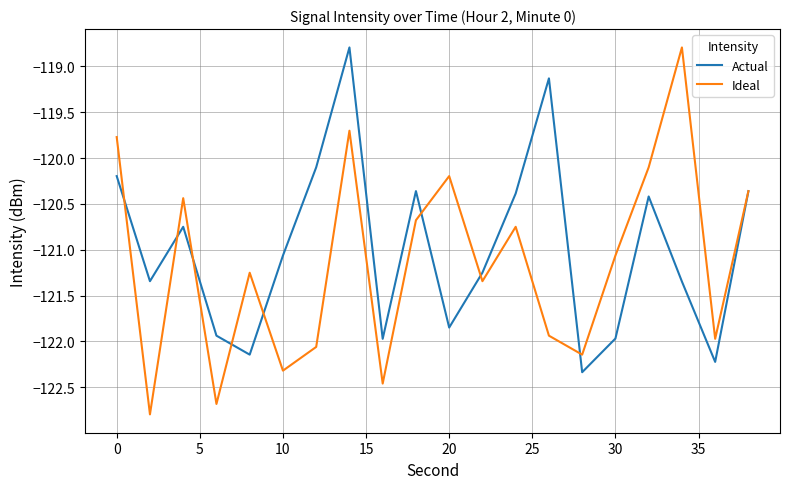

What is the highest value of the Ideal series?

-118.8